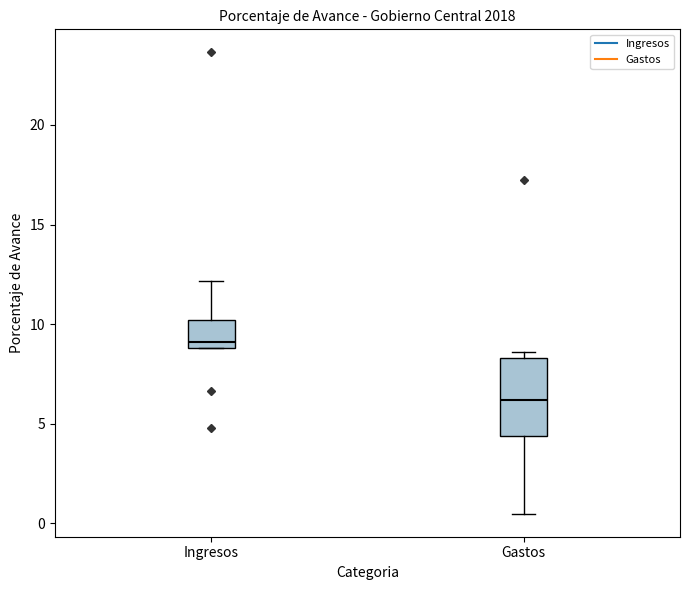

Comparing the boxes themselves (not the whiskers), which one is the tallest?

Gastos